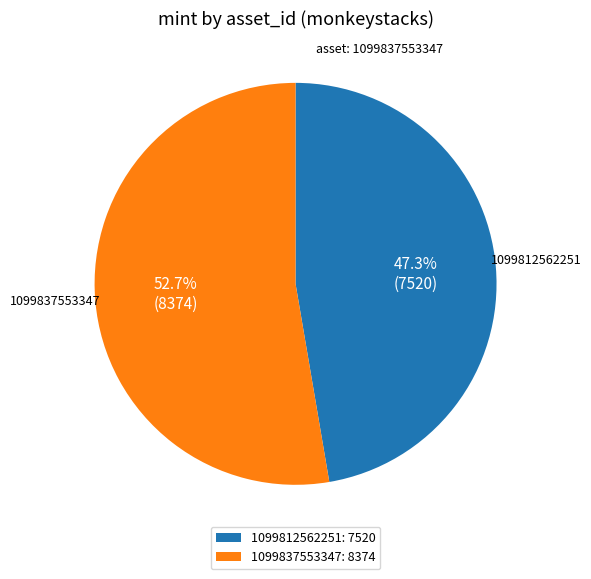

How many slices are in this pie chart?

2